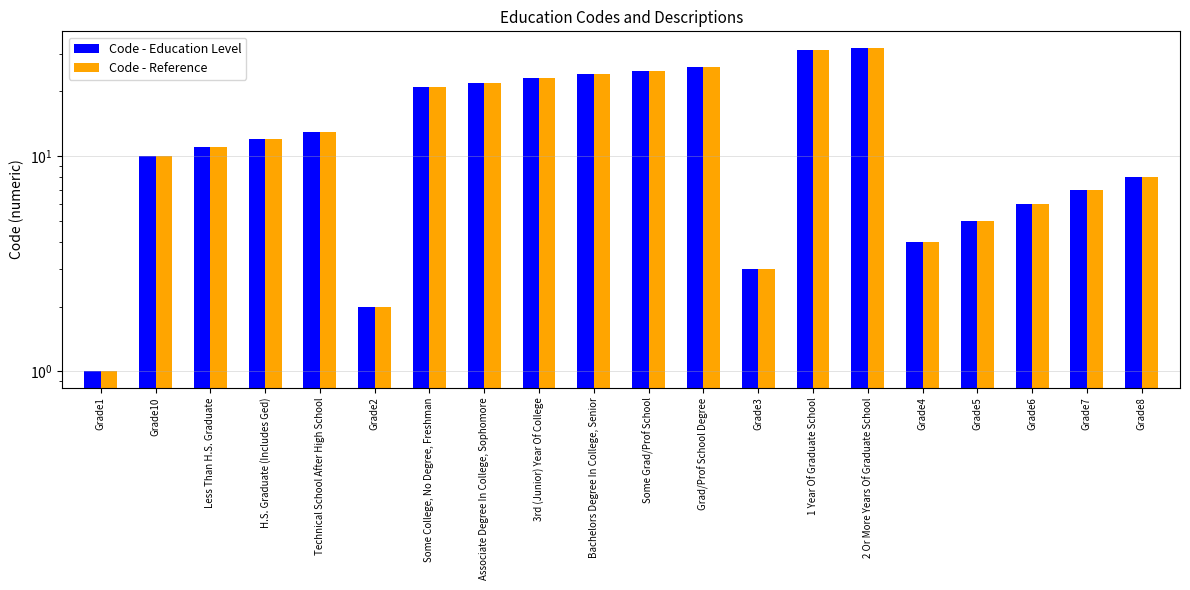

Are the bars grouped side by side (vs. stacked)?

Yes